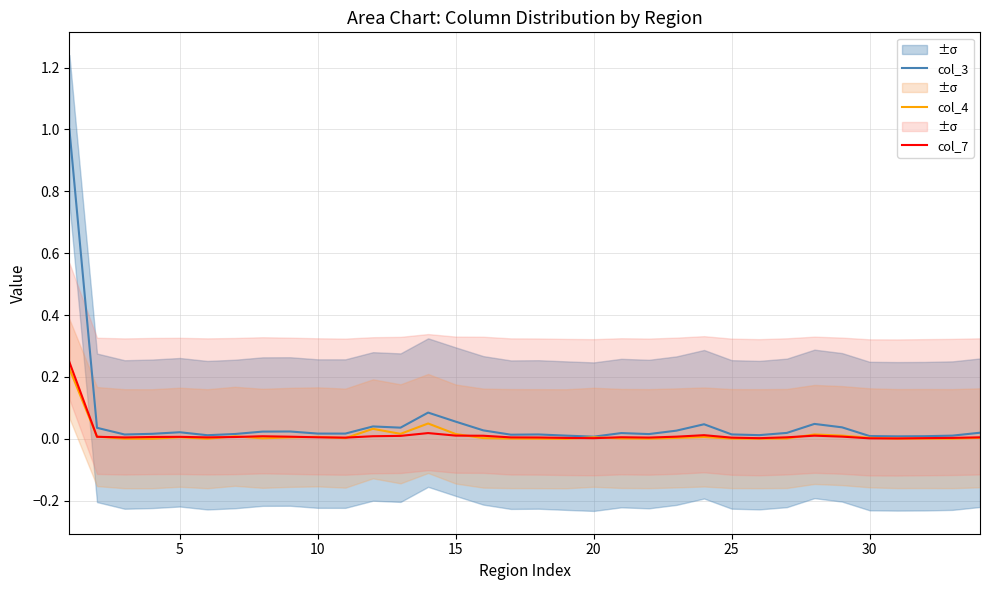

Is it true that col_7 equals 0.0 at 15?

True